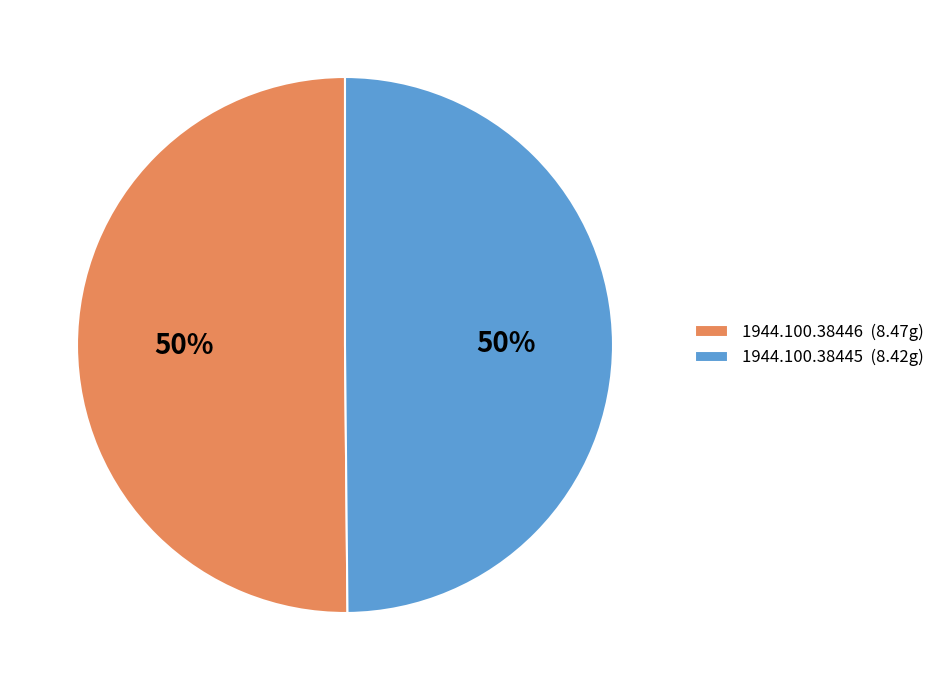

How many segments does this pie chart have?

2